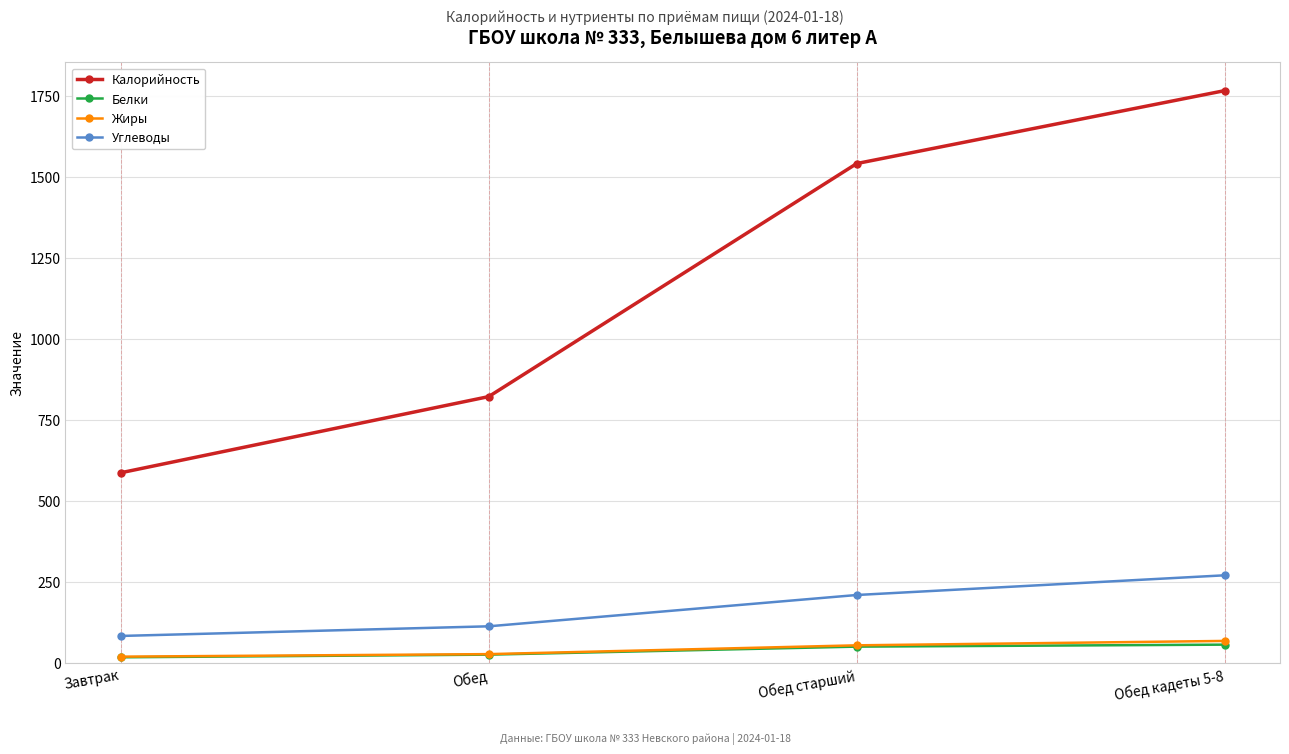

At which label does Калорийность reach its peak?

Обед кадеты 5-8